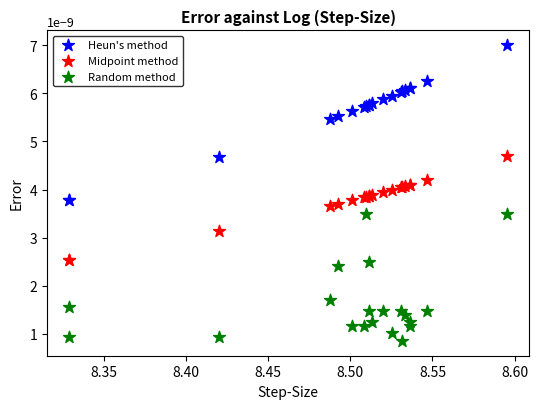

Which series has the widest spread of Y values?

Heun's method